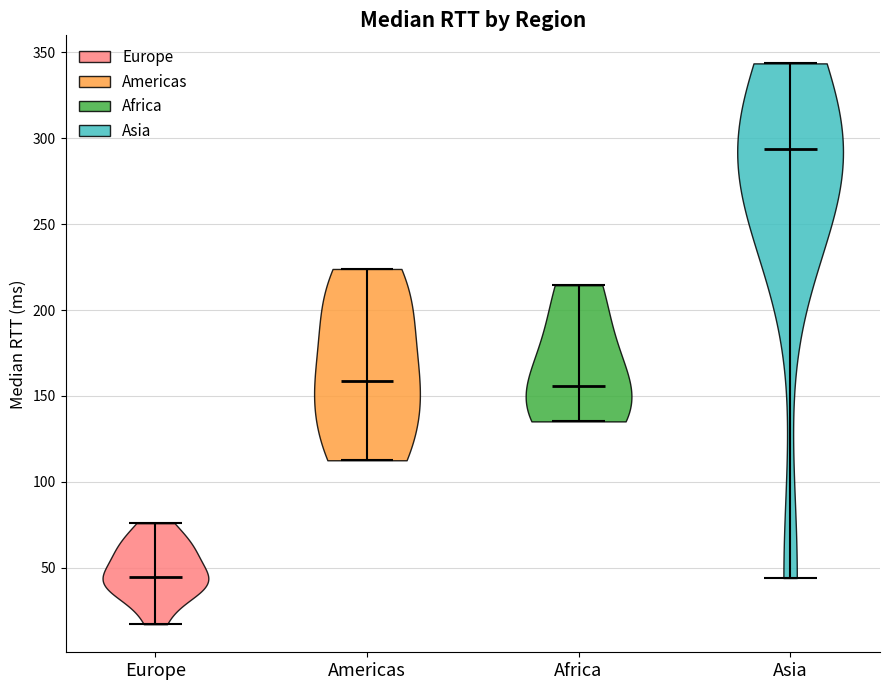

Where does the median line of the violin for Europe sit on the y-axis? The values are not printed on the chart, so give them approximately, as read against the axis.

45